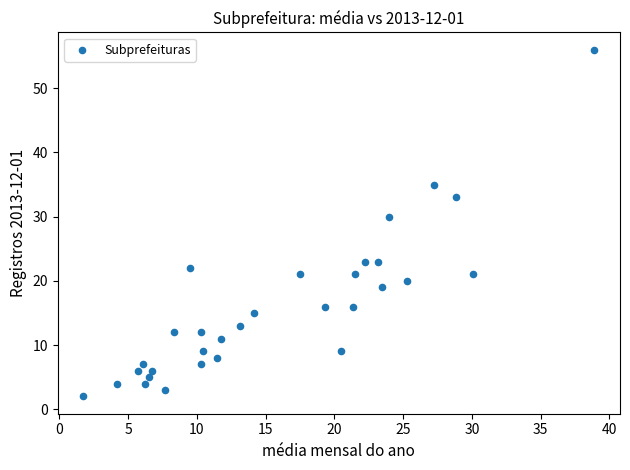

What Y value in the scatter plot is closest to 29?

30